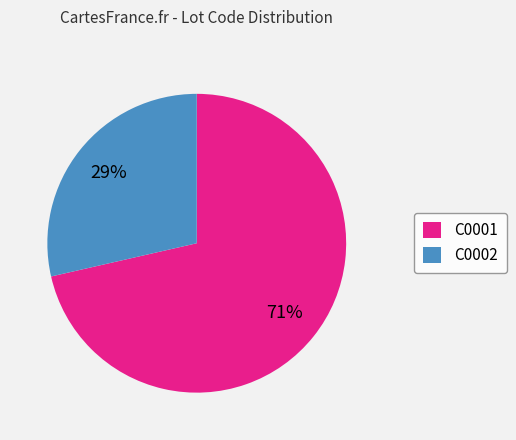

Is the sum of C0001 and C0002 greater than half?

Yes